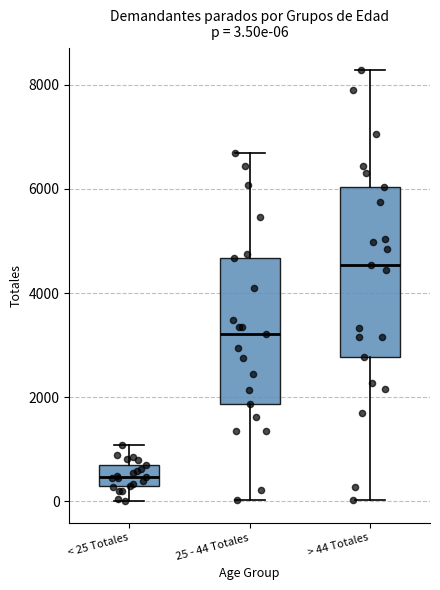

Which box is the tallest, from its lower edge to its upper edge?

> 44 Totales